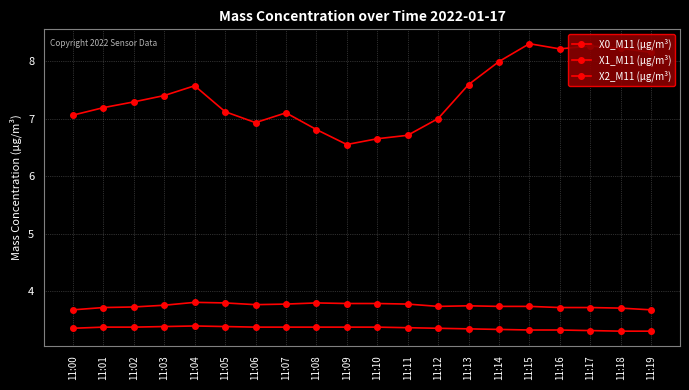

What is the total value across all series at 11:12?

14.1